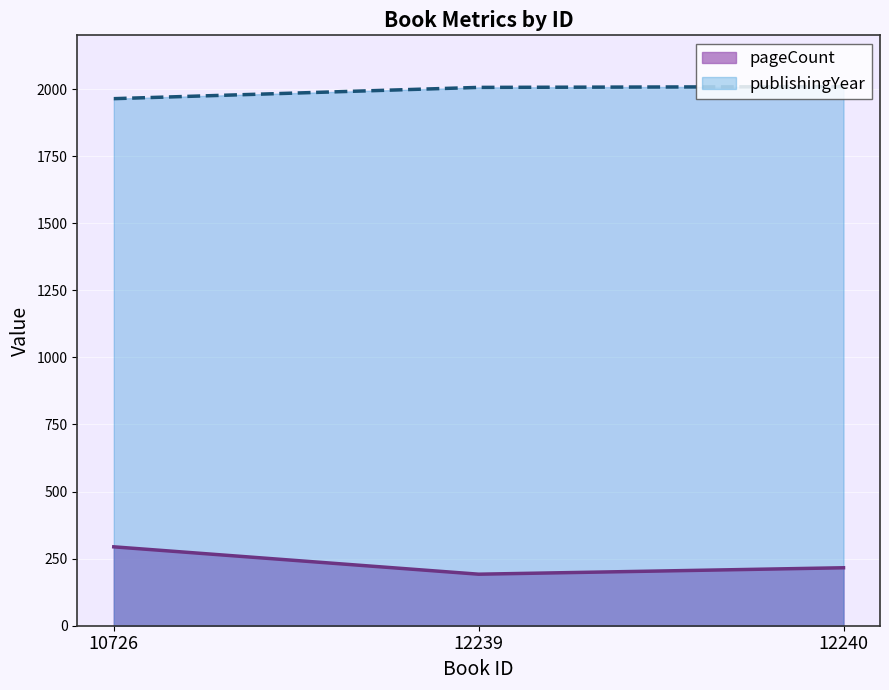

Reading right to left, list all the values displayed in this chart.

pageCount: 216	192	294
publishingYear: 2009	2006	1964